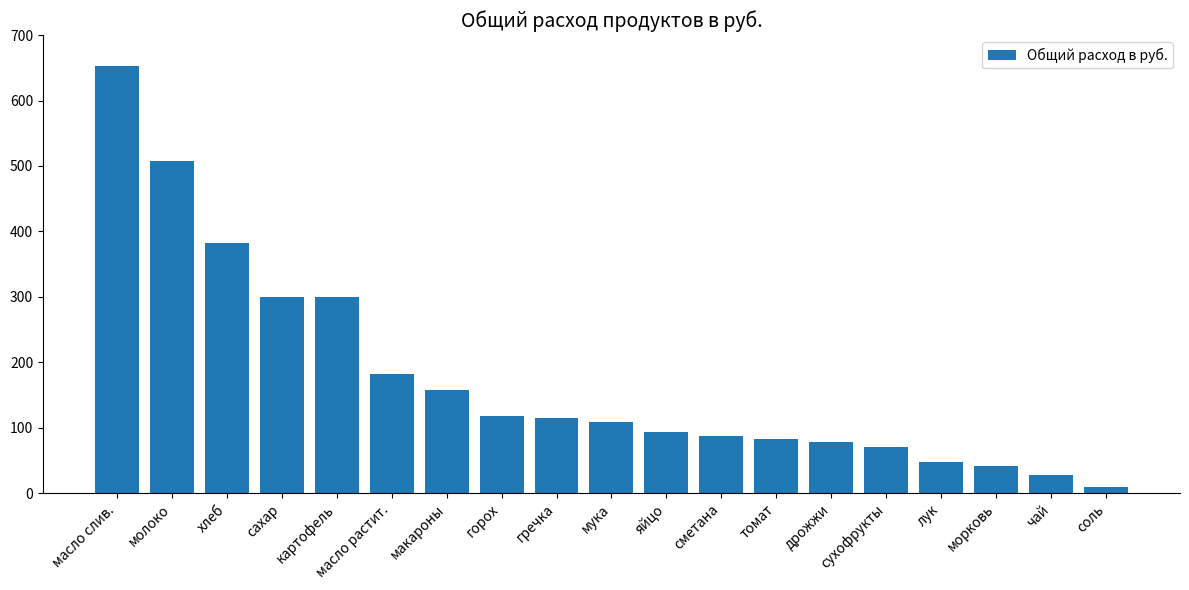

What is the maximum value shown in the chart?

652.1